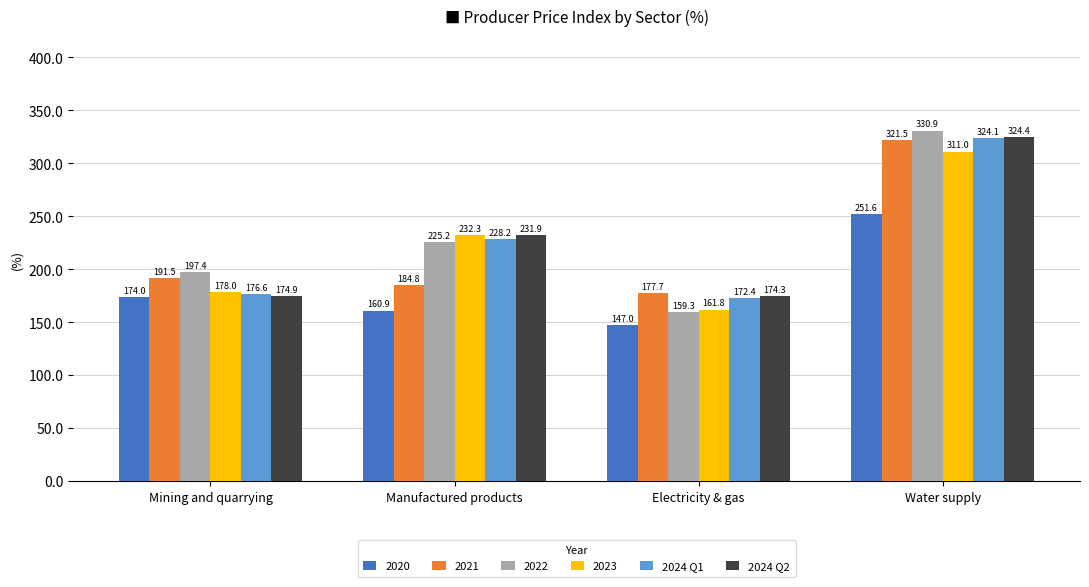

At which category is the sum across all series the highest?

Water supply